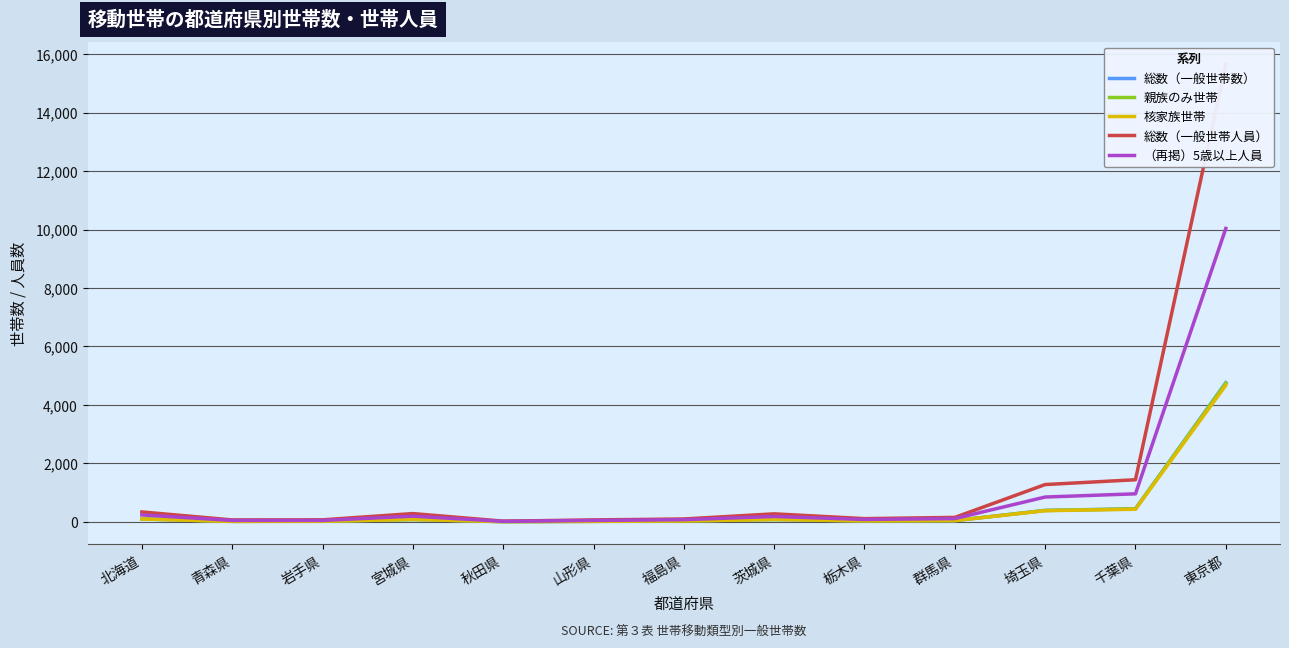

Reading right to left, what are all the values shown in this chart?

総数（一般世帯数）: 東京都=4762	千葉県=447	埼玉県=392	群馬県=44	栃木県=34	茨城県=82	福島県=32	山形県=19	秋田県=8	宮城県=83	岩手県=21	青森県=19	北海道=100
親族のみ世帯: 東京都=4742	千葉県=444	埼玉県=389	群馬県=44	栃木県=34	茨城県=82	福島県=31	山形県=18	秋田県=8	宮城県=83	岩手県=21	青森県=18	北海道=99
核家族世帯: 東京都=4673	千葉県=431	埼玉県=382	群馬県=42	栃木県=33	茨城県=81	福島県=31	山形県=16	秋田県=8	宮城県=82	岩手県=19	青森県=16	北海道=96
総数（一般世帯人員）: 東京都=15651	千葉県=1441	埼玉県=1276	群馬県=152	栃木県=110	茨城県=274	福島県=98	山形県=66	秋田県=23	宮城県=283	岩手県=69	青森県=65	北海道=339
（再掲）5歳以上人員: 東京都=10039	千葉県=959	埼玉県=849	群馬県=112	栃木県=82	茨城県=184	福島県=74	山形県=49	秋田県=18	宮城県=194	岩手県=49	青森県=49	北海道=237